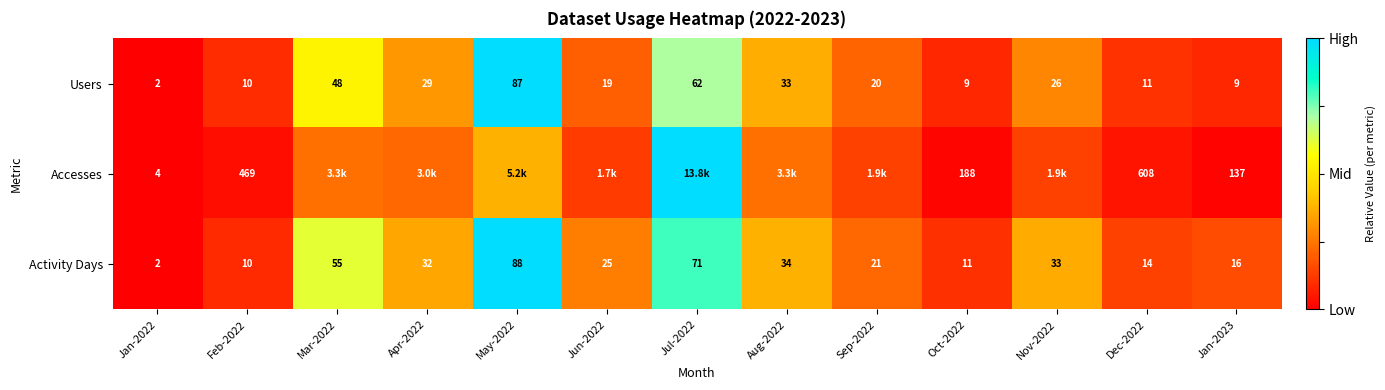

At how many categories does at least one series exceed 0?

12